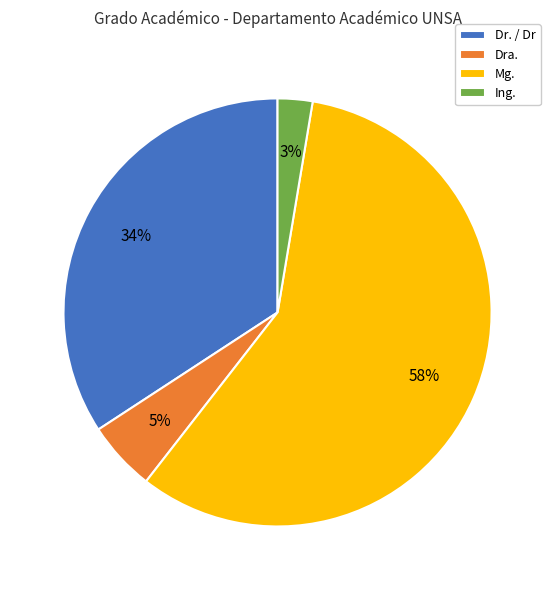

Combined, do Dra. and Ing. account for over 50%?

No